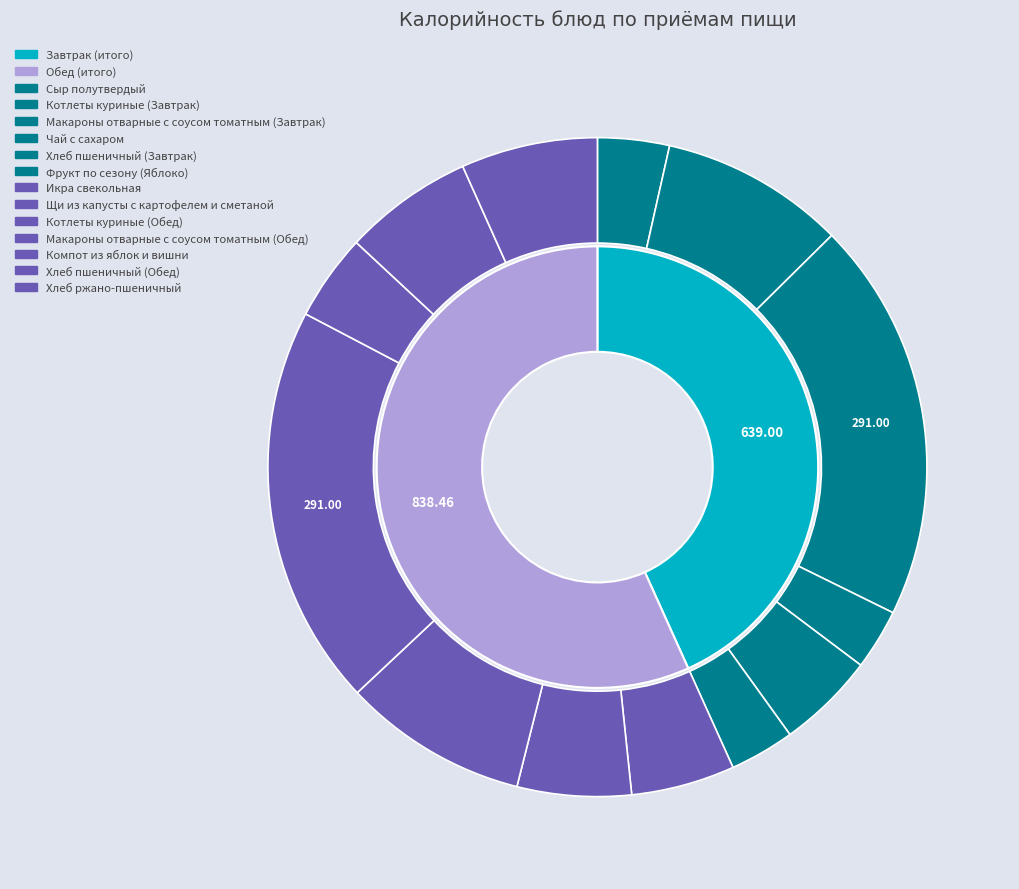

Combined, do Сыр полутвердый and Хлеб ржано-пшеничный account for over 50%?

No